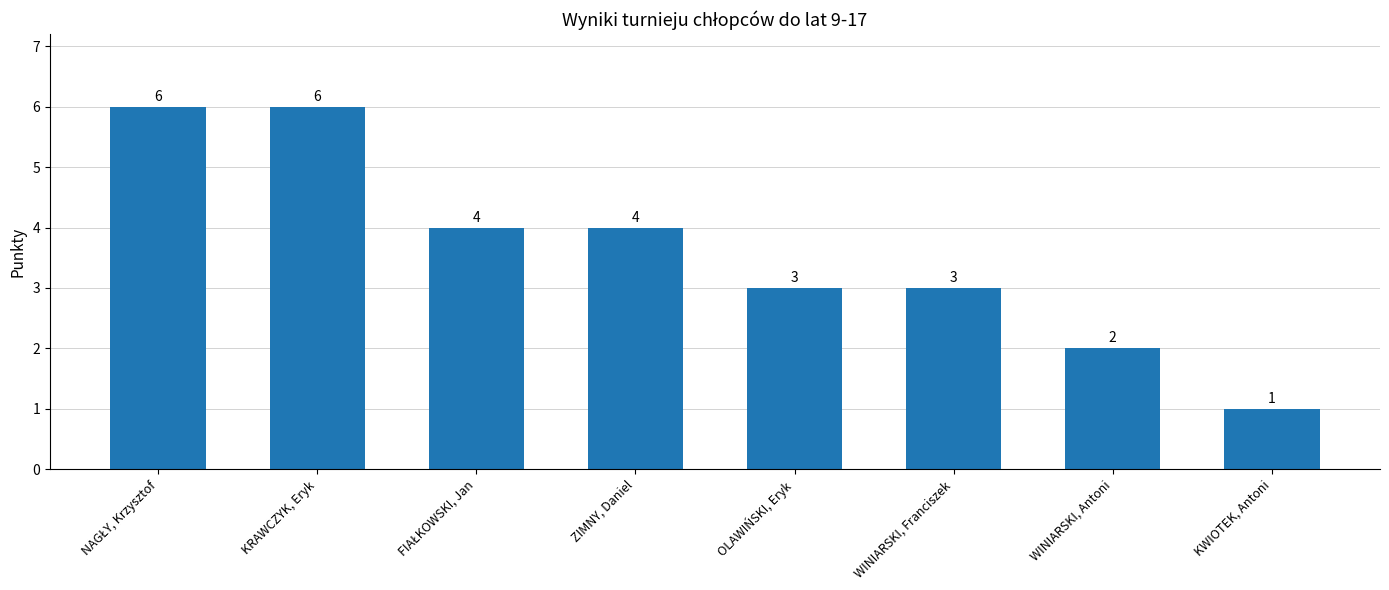

Reading right to left, extract all data points from this chart.

1	2	3	3	4	4	6	6